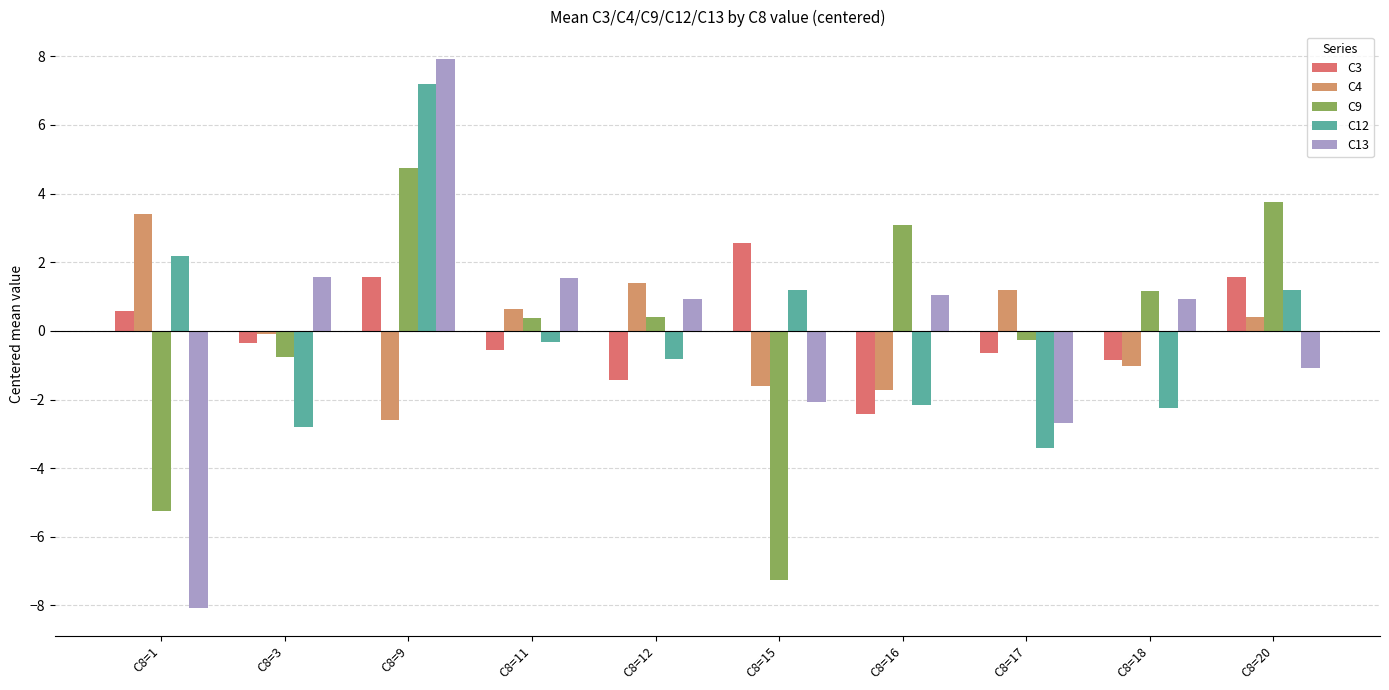

List the series in order of their overall mean, highest first.

C4, C12, C13, C3, C9